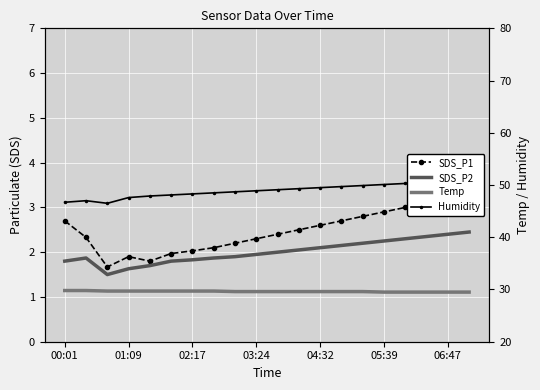

What is the lowest value of the SDS_P2 series?

1.5